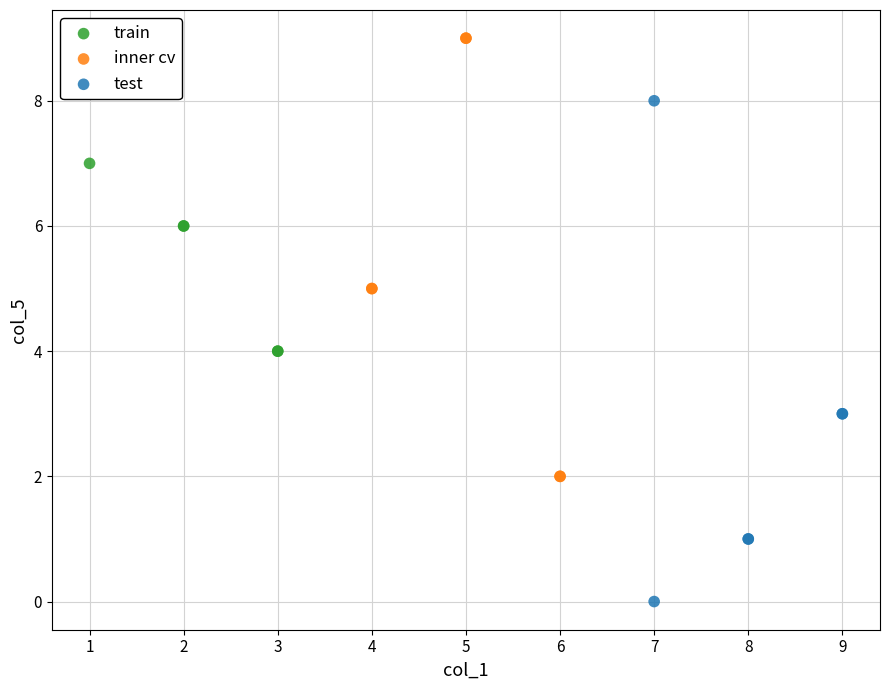

What are all the series names shown in the legend?

train, inner cv, test